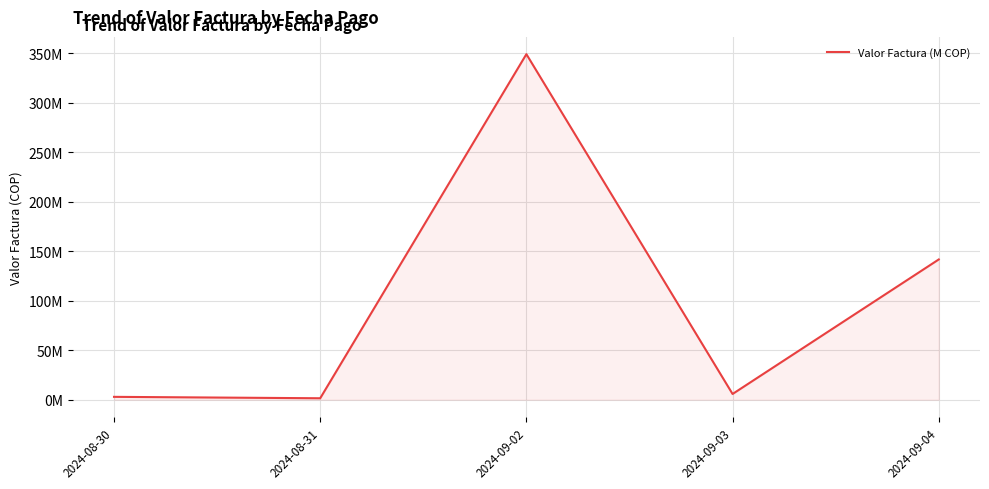

What is the average value?

100.2